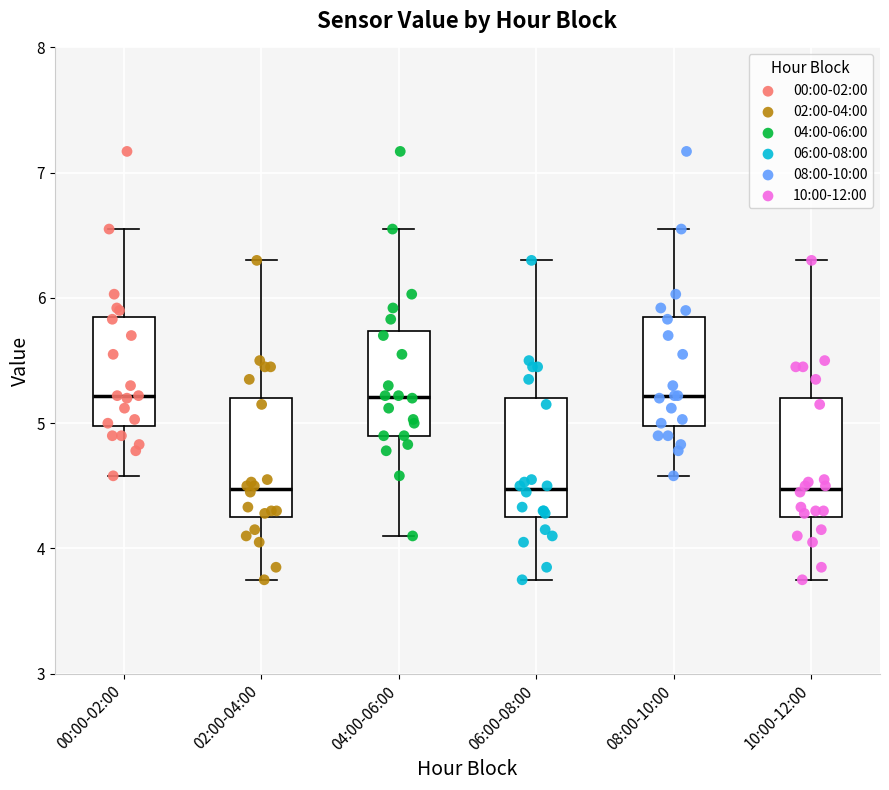

Reading left to right, read every box against the y-axis: the position of its median line, the range the box covers, and the ends of its whiskers. The values are not printed on the chart, so give them approximately, as read against the axis.

00:00-02:00: median 5.2, box 5.0 to 5.8, whiskers 4.6 to 6.6
02:00-04:00: median 4.5, box 4.2 to 5.2, whiskers 3.8 to 6.3
04:00-06:00: median 5.2, box 4.9 to 5.7, whiskers 4.1 to 6.6
06:00-08:00: median 4.5, box 4.2 to 5.2, whiskers 3.8 to 6.3
08:00-10:00: median 5.2, box 5.0 to 5.8, whiskers 4.6 to 6.6
10:00-12:00: median 4.5, box 4.2 to 5.2, whiskers 3.8 to 6.3